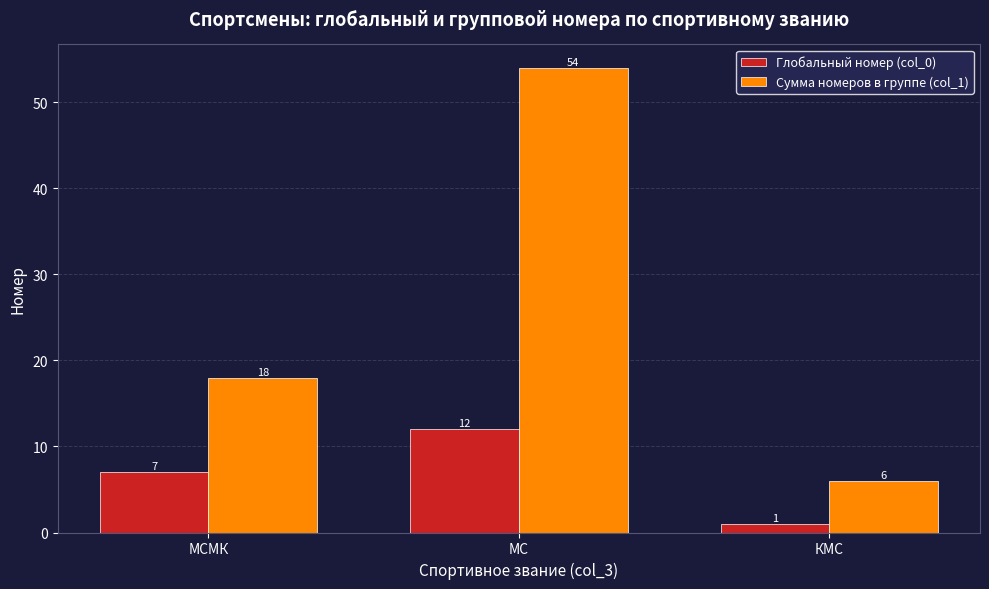

What is the difference between the maximum and second lowest values in the Сумма номеров в группе (col_1) series?

36